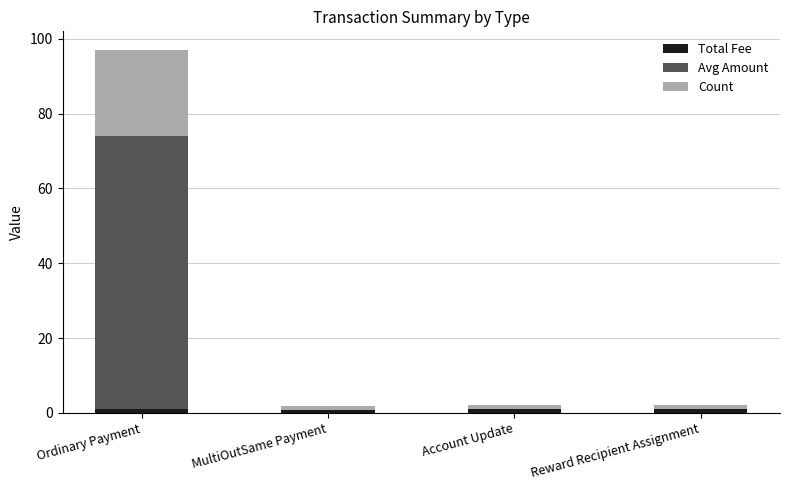

At which category is the sum across all series the highest?

Ordinary Payment